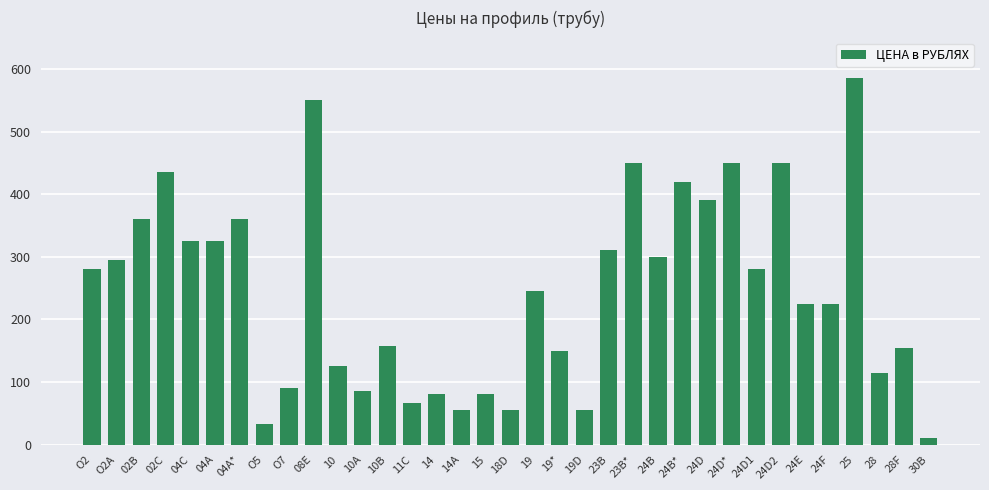

How many data points does each series have?

35